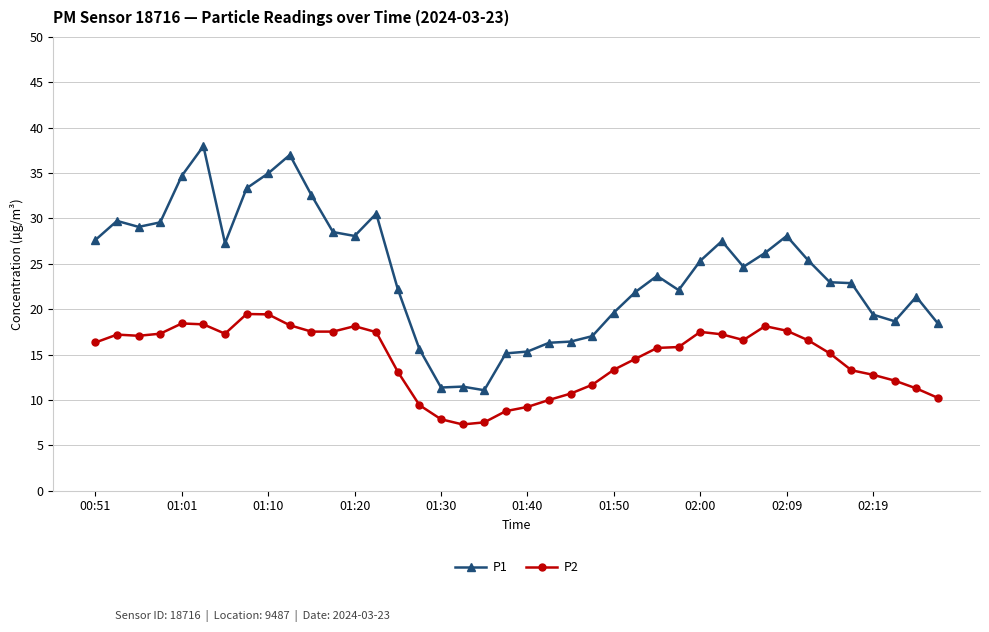

How many categories are shown in the chart?

40